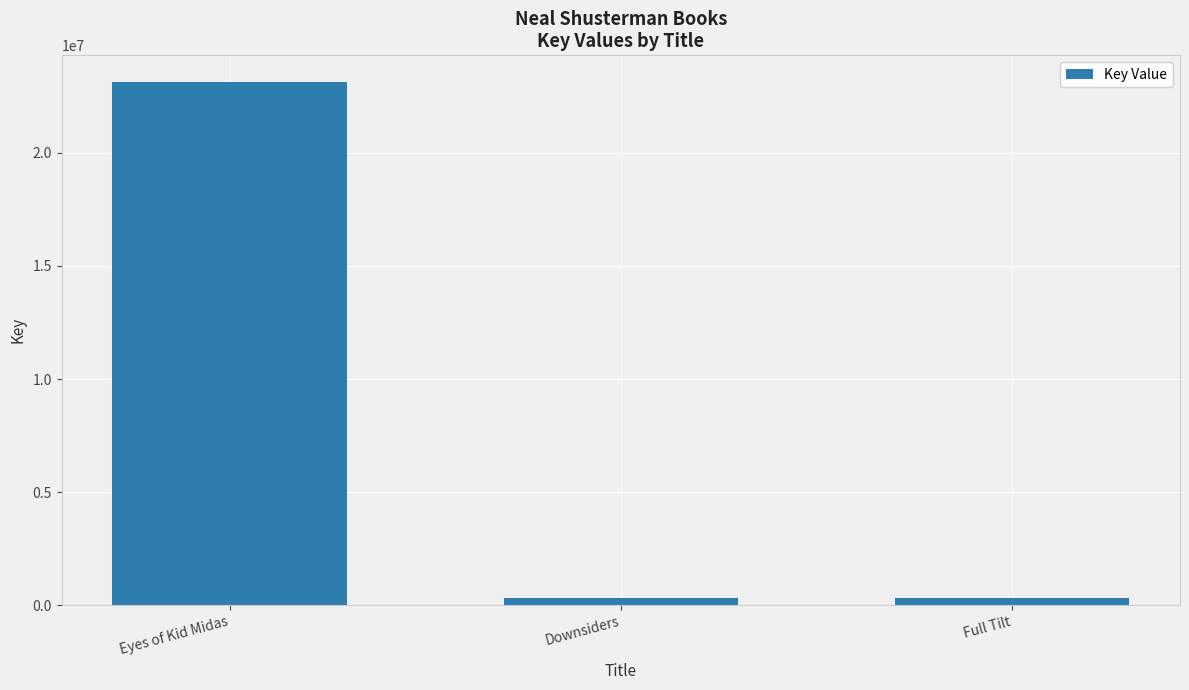

At which category does the chart reach its peak across all series?

Eyes of Kid Midas